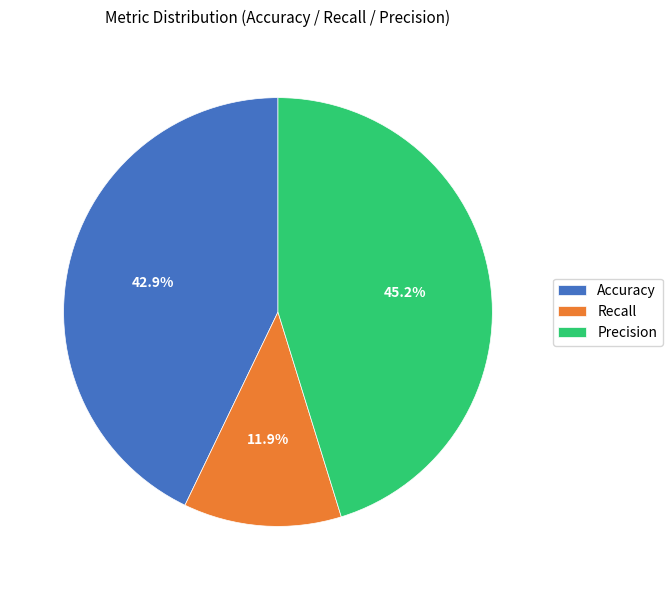

Count the number of slices in the pie.

3